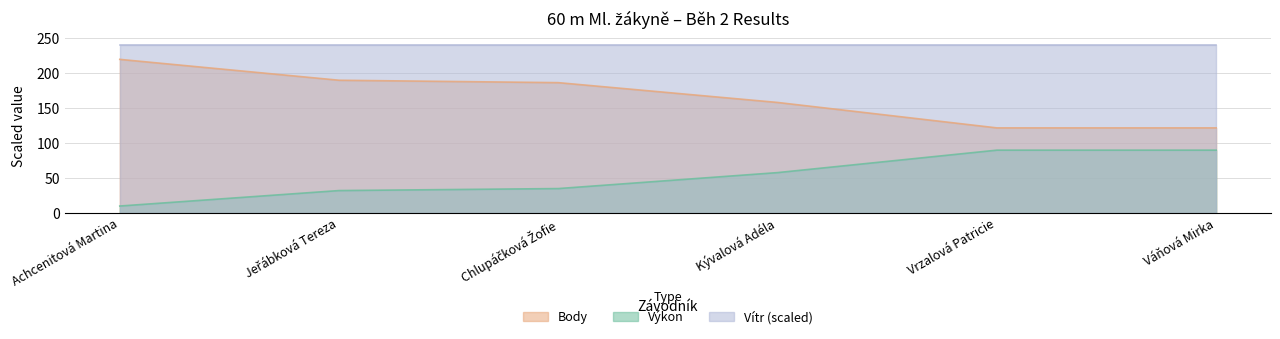

What is the approximate value of Body at Jeřábková Tereza?

190.1